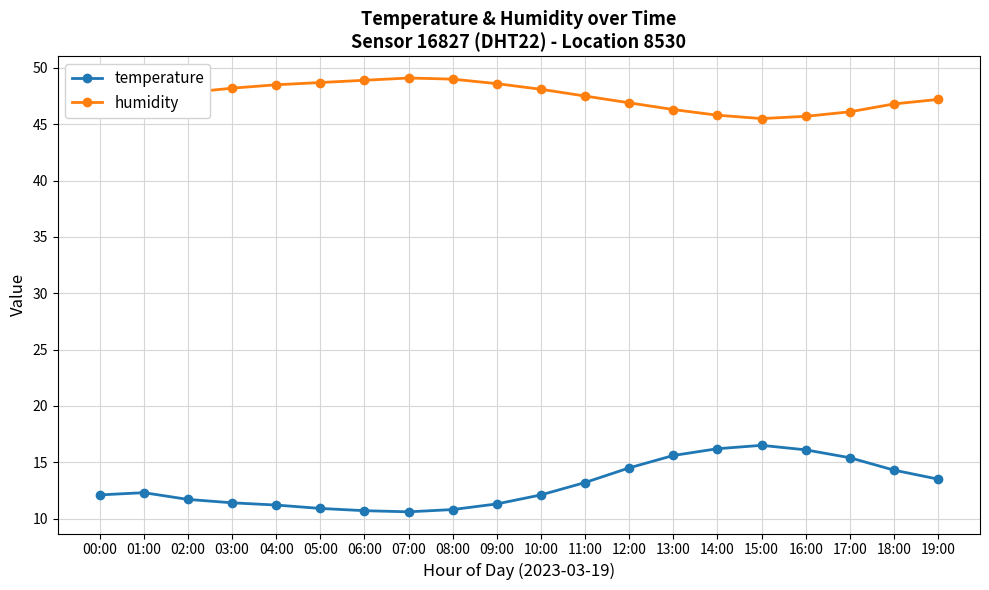

In temperature, how many points are higher than both neighbors (excluding endpoints)?

2